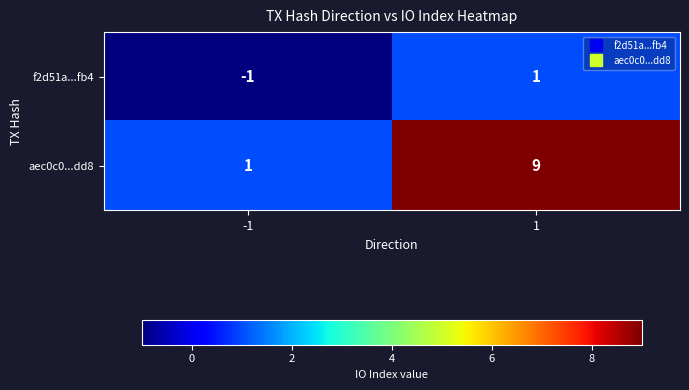

Is it true that aec0c0...dd8 equals 1 at -1?

True